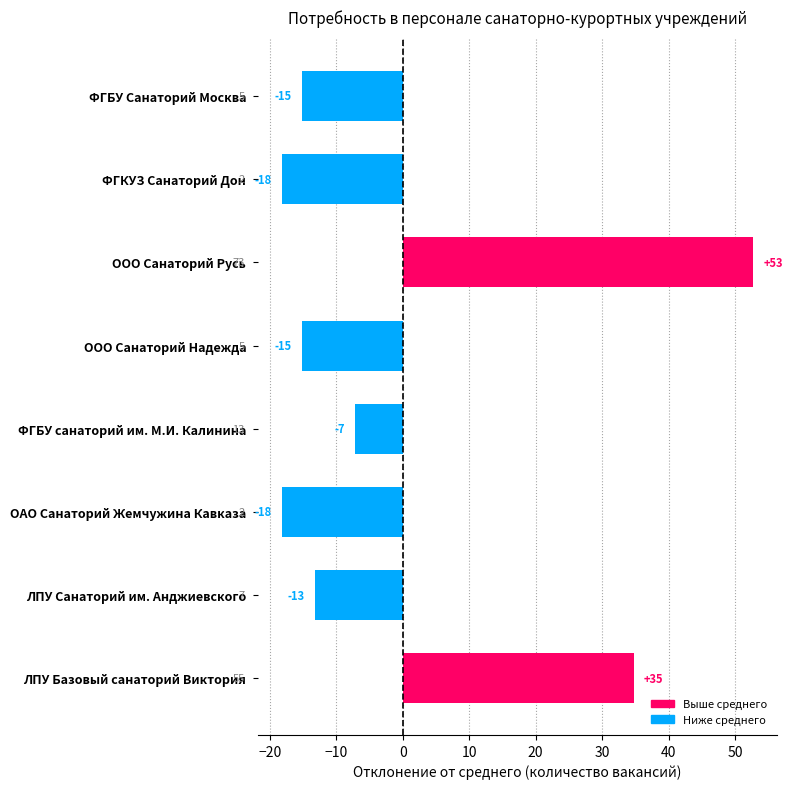

Are the bars horizontal?

Yes